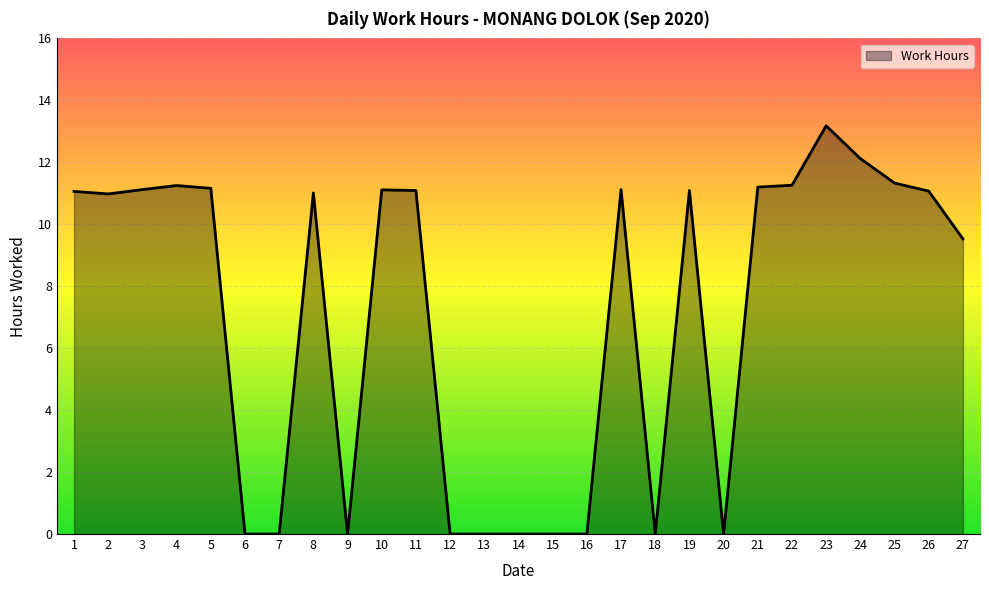

What is the maximum value shown in the chart?

13.2